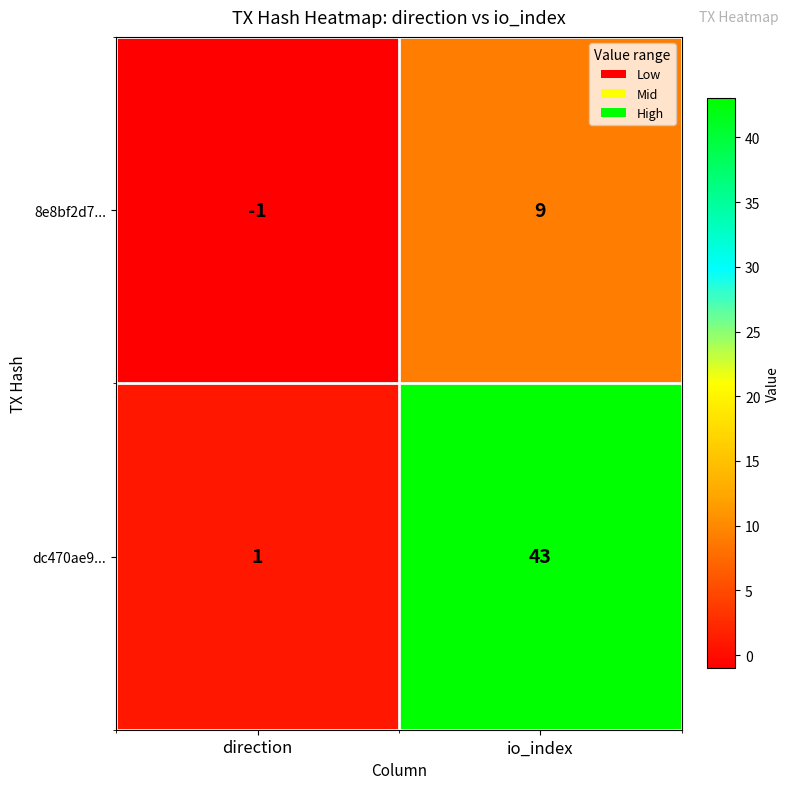

Reading left to right, what are all the values shown in this chart?

8e8bf2d7...: -1	9
dc470ae9...: 1	43